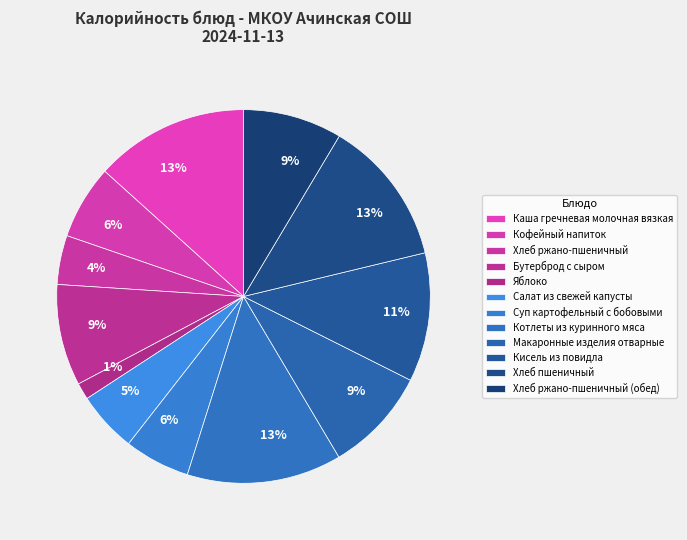

Is there any slice that represents more than half of the pie?

No